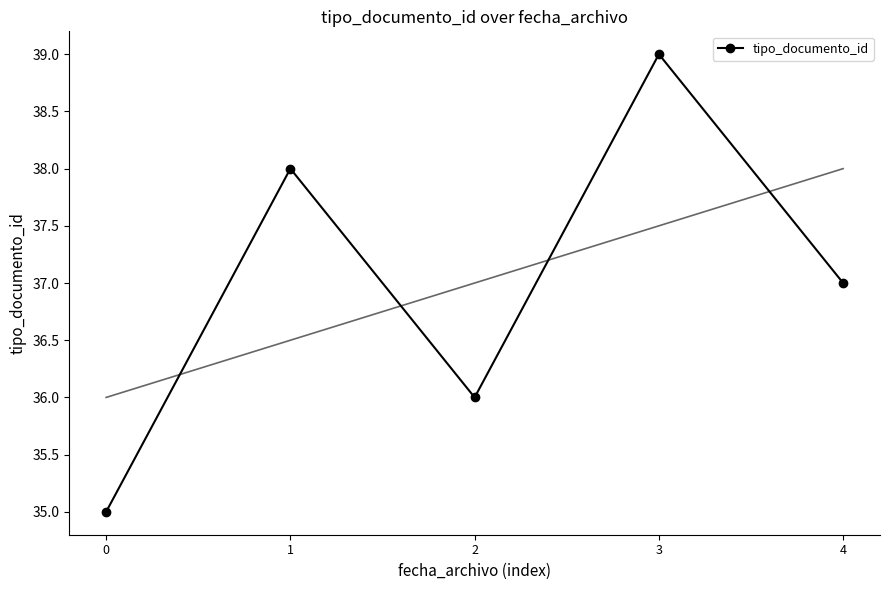

What is the value of the 3rd point from the left?

36